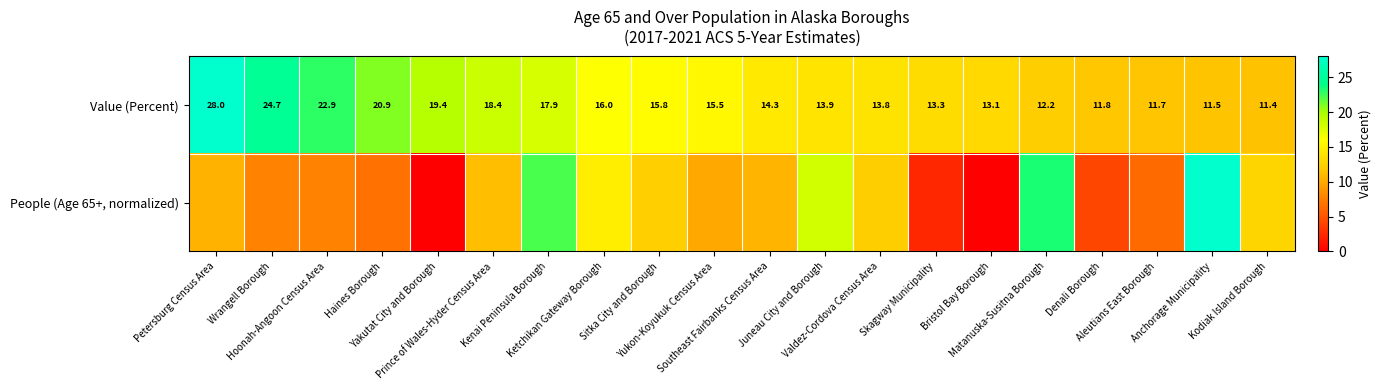

How many values in the Value (Percent) series are below 15?

10